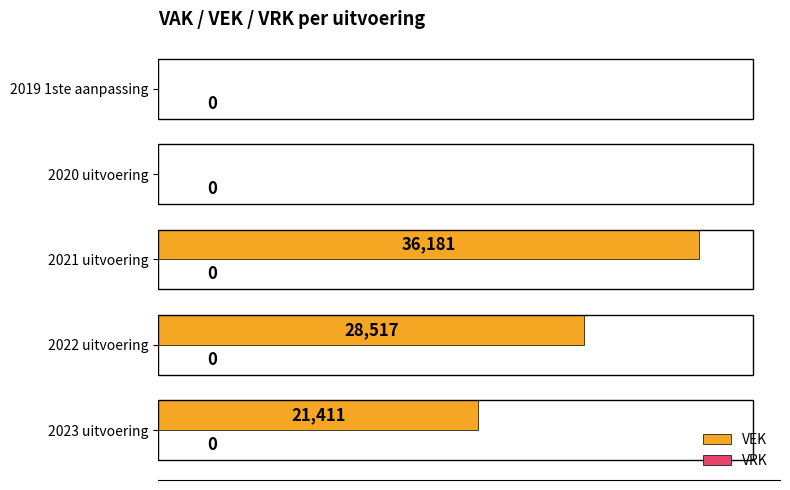

How many data points does each series have?

5